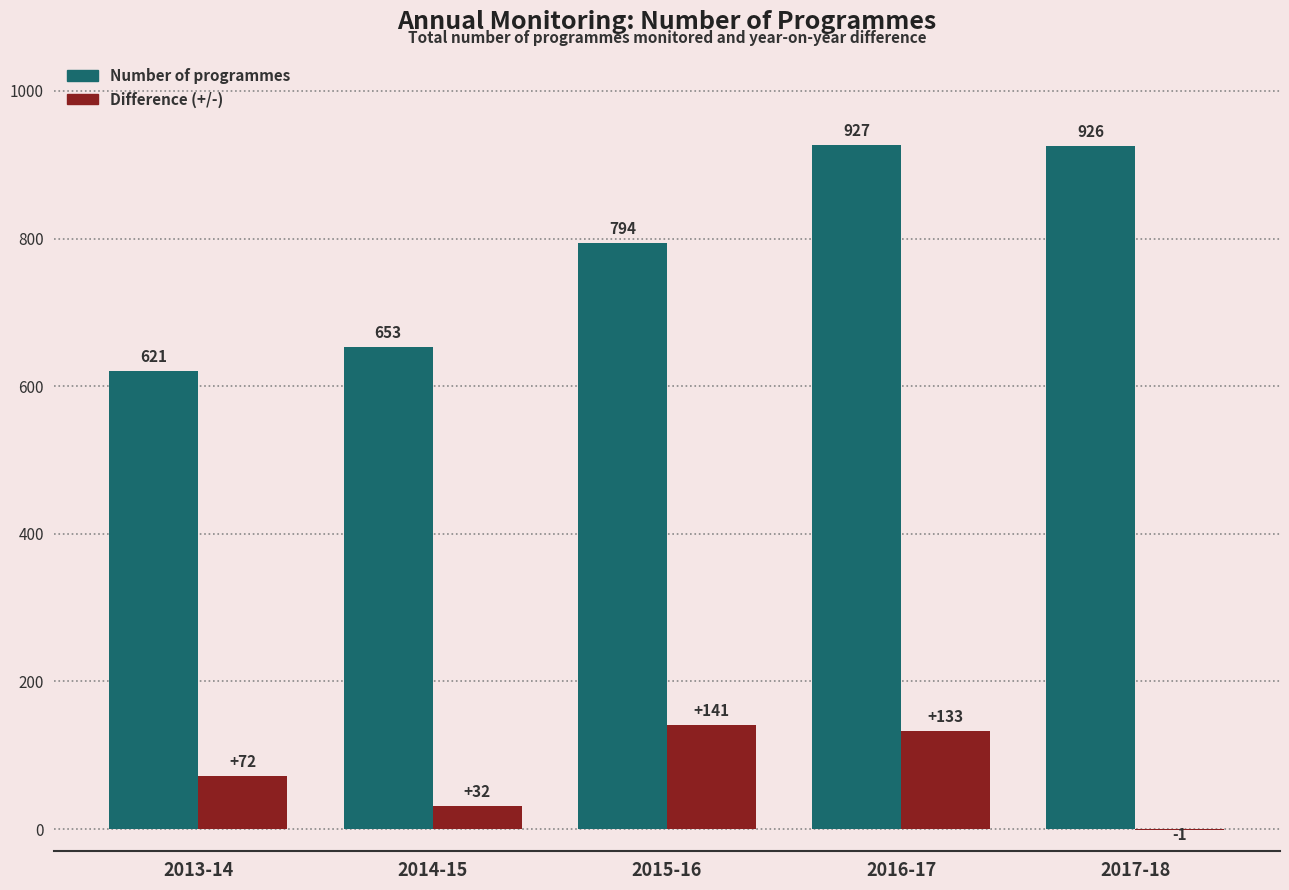

Reading left to right, extract all data points from this chart.

Number of programmes: 2013-14=621	2014-15=653	2015-16=794	2016-17=927	2017-18=926
Difference (+/-): 2013-14=72	2014-15=32	2015-16=141	2016-17=133	2017-18=-1